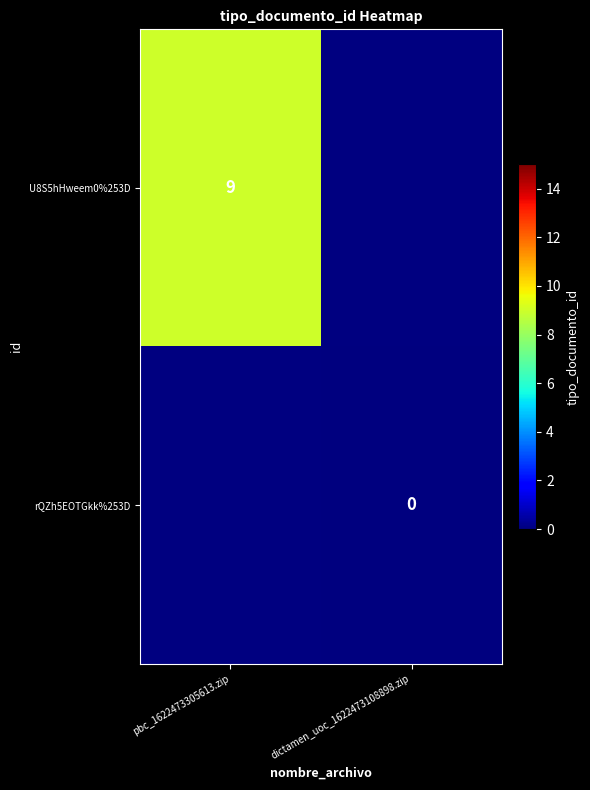

At how many categories does at least one series exceed 2?

1